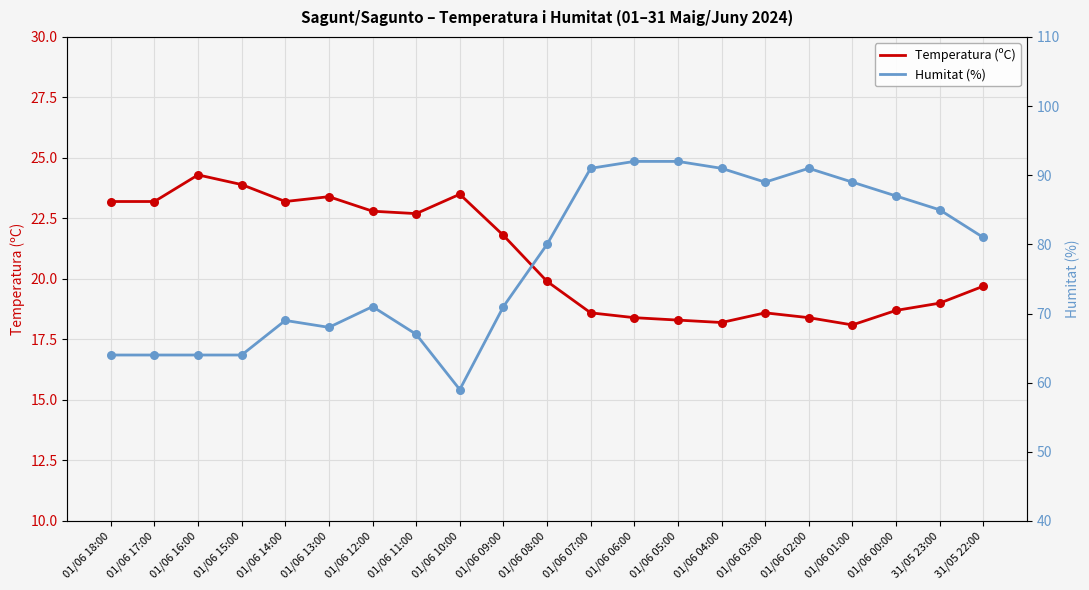

Which series reaches the minimum Y coordinate?

Temperatura (ºC)